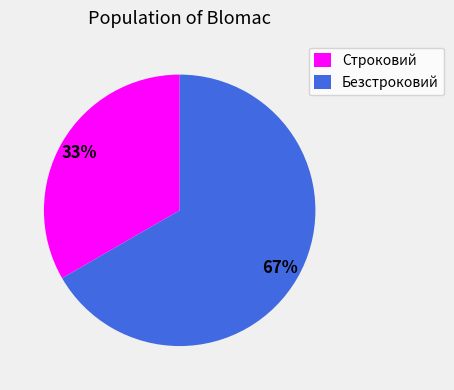

Which slice represents more than half of the pie?

Безстроковий